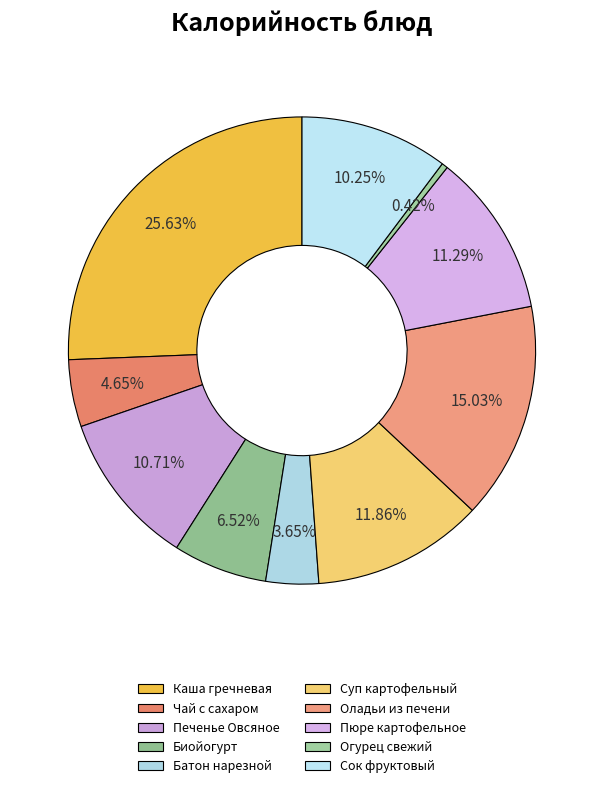

Rank the categories by value from highest to lowest.

Каша гречневая, Оладьи из печени, Суп картофельный, Пюре картофельное, Печенье Овсяное, Сок фруктовый, Биойогурт, Чай с сахаром, Батон нарезной, Огурец свежий